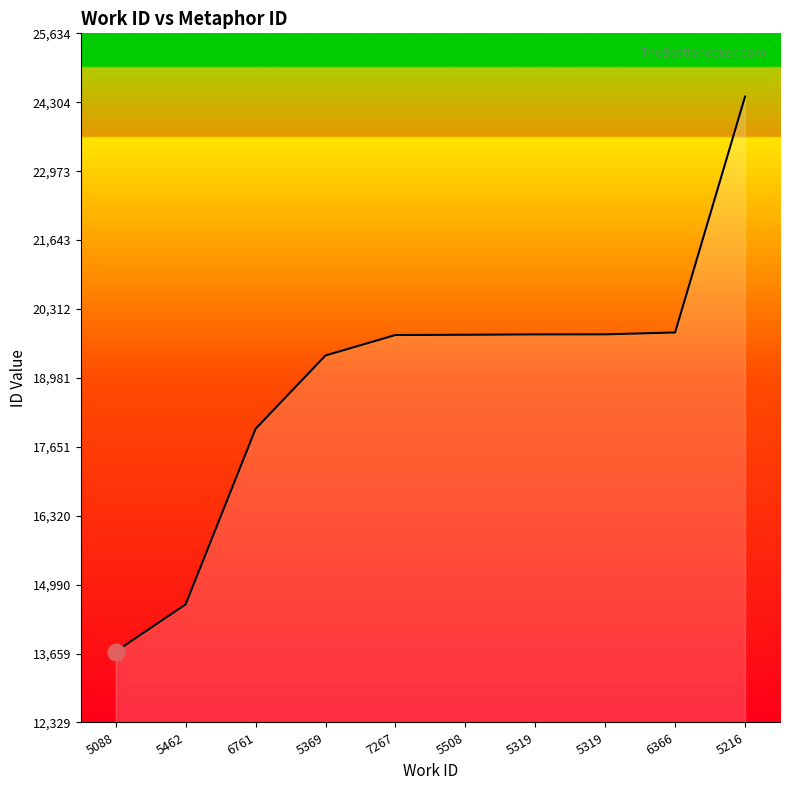

What is the label of the 4th point from the right?

5319